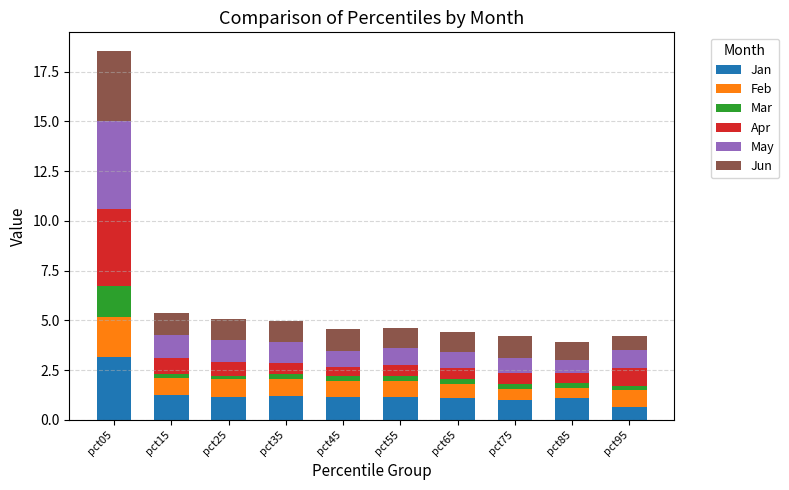

At which category is the sum across all series the highest?

pct05